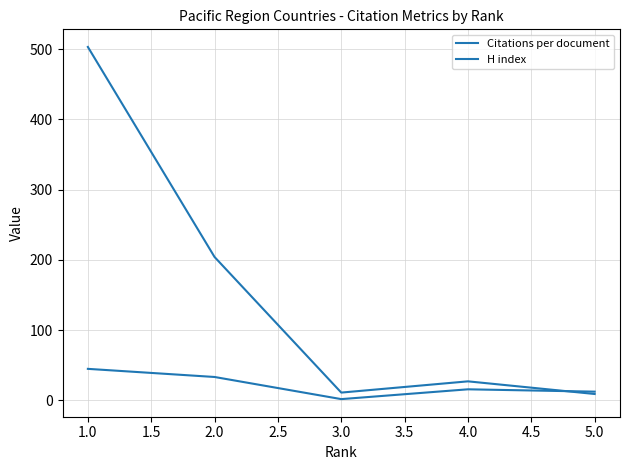

How many lines are shown in the chart?

2